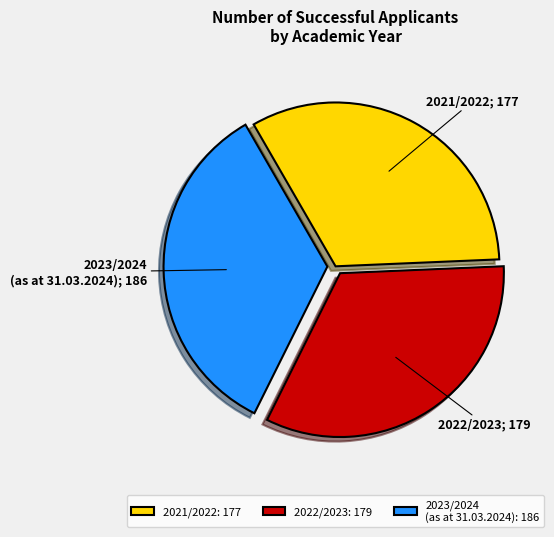

Does 2022/2023: 179 represent more than half of the total?

No